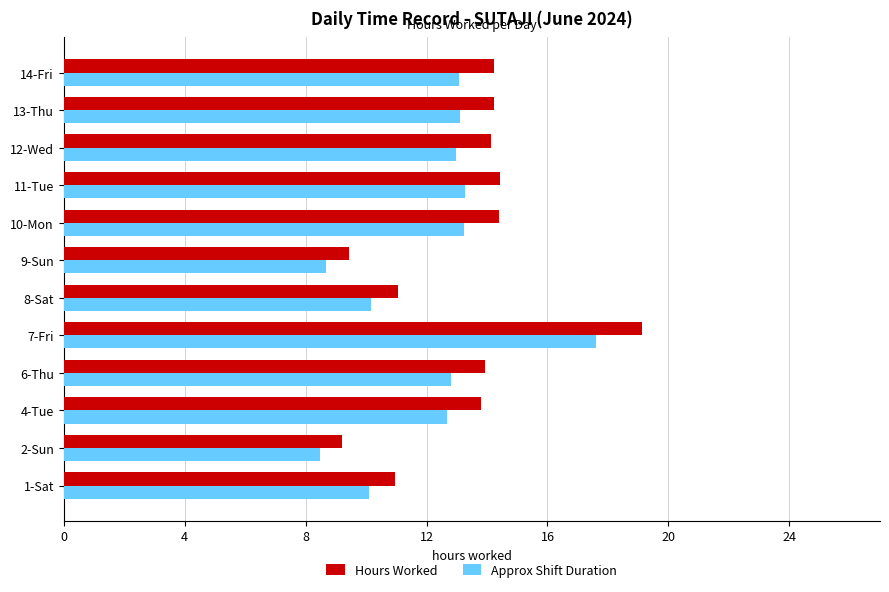

How many data points does each series have?

12